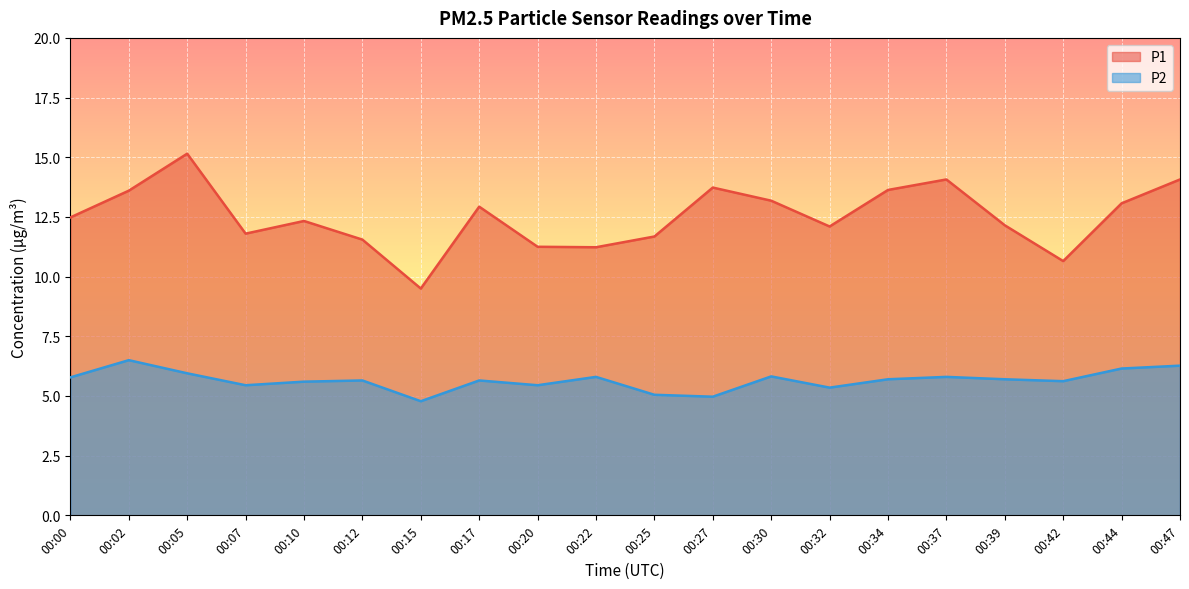

What is the difference between the highest and lowest values at 00:05?

9.2